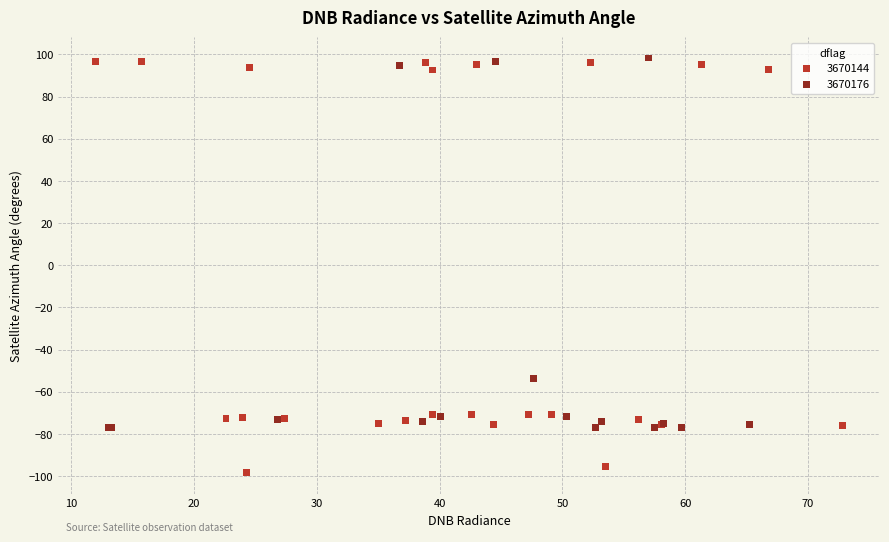

Which series has the largest Y range (max minus min)?

3670144